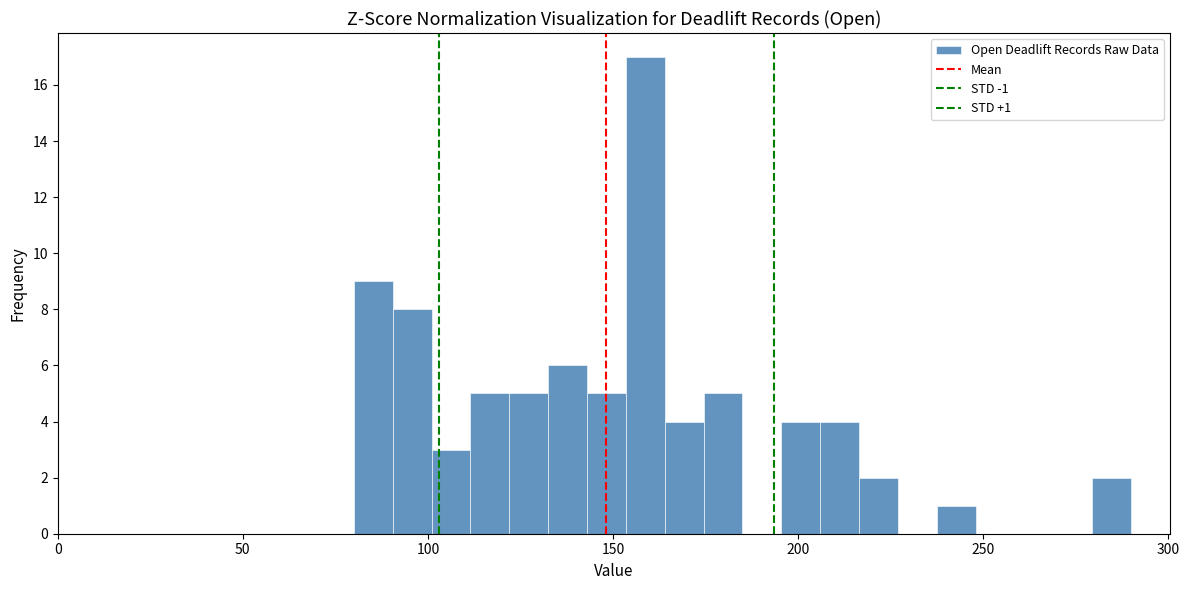

Around what value on the x-axis is the tallest bar? Give the approximate position of its centre, as read against the axis.

160